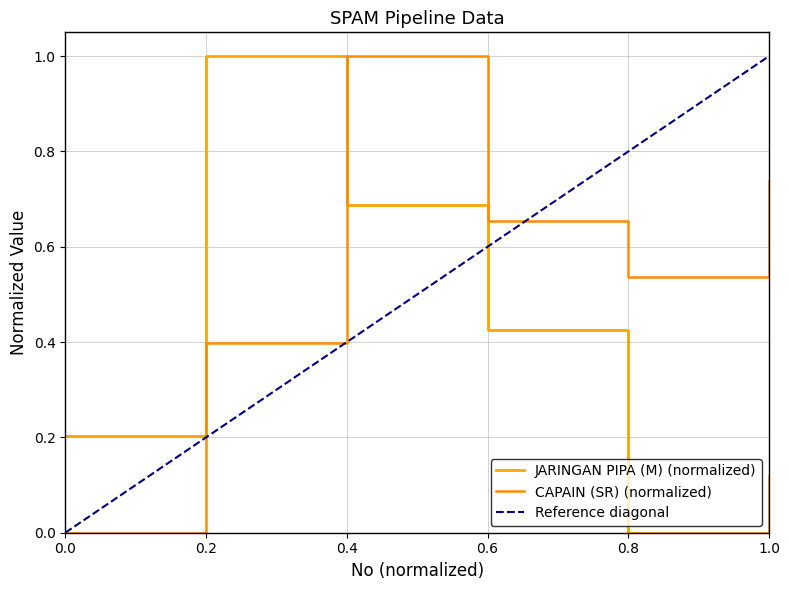

Reading left to right, list all the values displayed in this chart.

JARINGAN PIPA (M): 0.2	1.0	0.7	0.4	0.0	0.1
CAPAIN (SR): 0.0	0.4	1.0	0.7	0.5	0.7